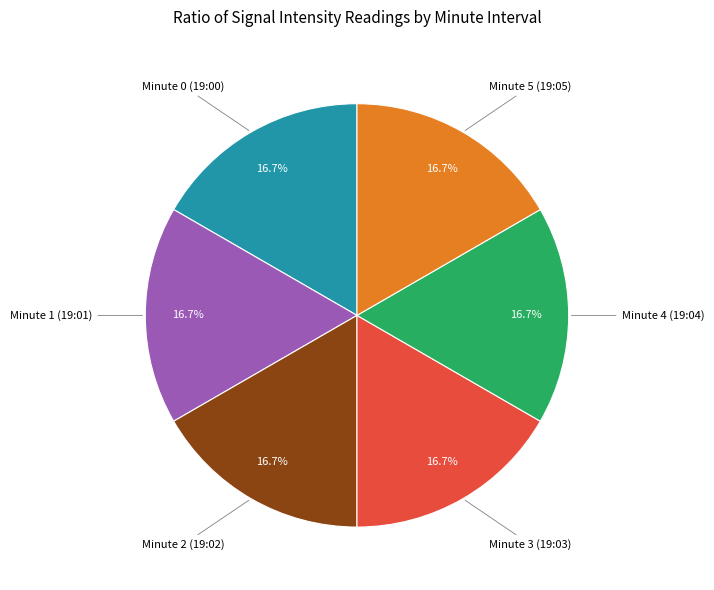

Is there any slice that represents more than half of the pie?

No